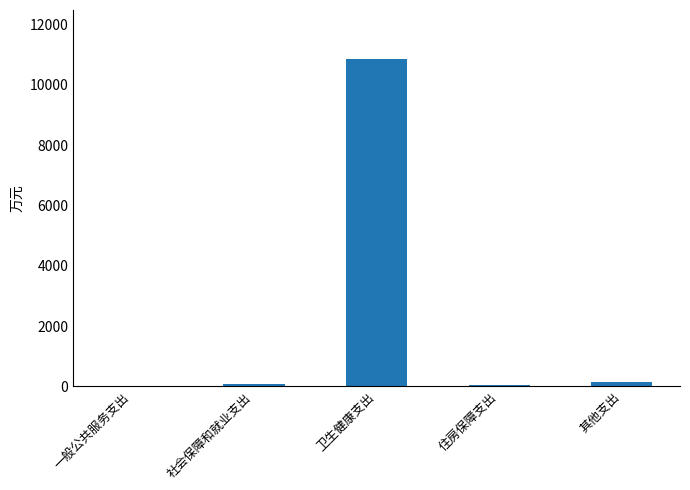

The value at 卫生健康支出 is 19233.5. True or false?

False